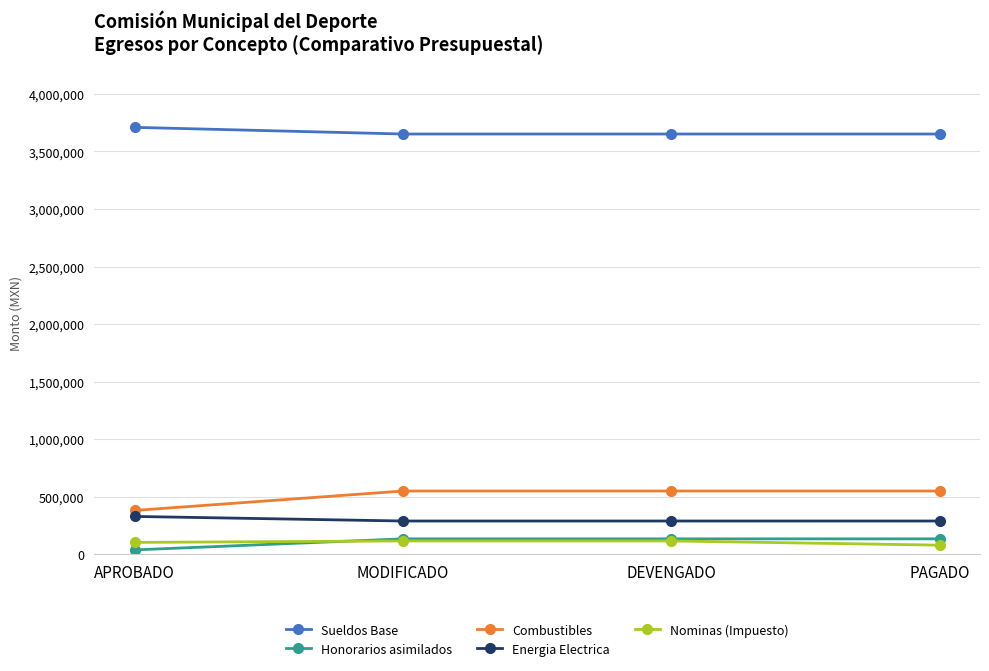

True or false: Energia Electrica has more than 1 points higher than both neighbors.

False